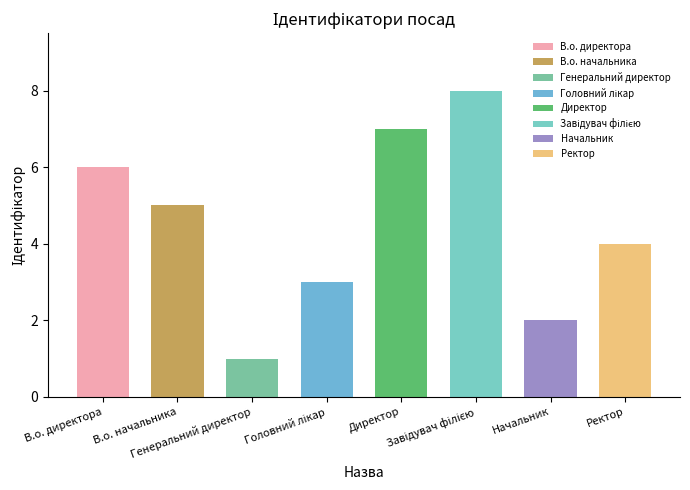

What is the label of the 2nd bar from the left?

В.о. начальника